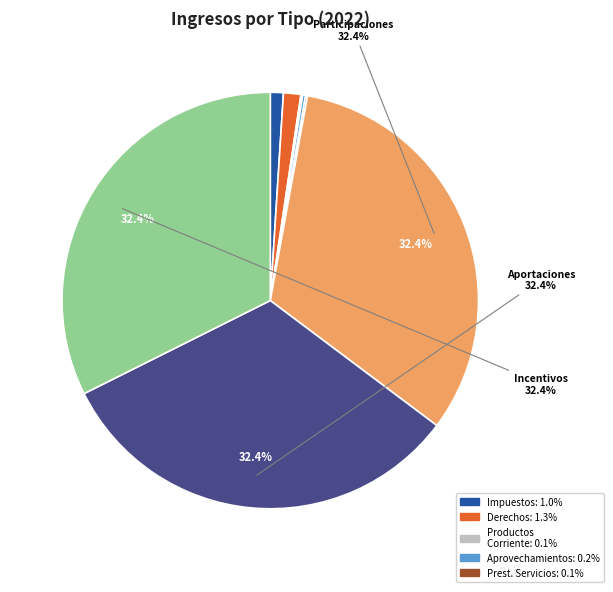

Is there any slice that represents more than half of the pie?

No